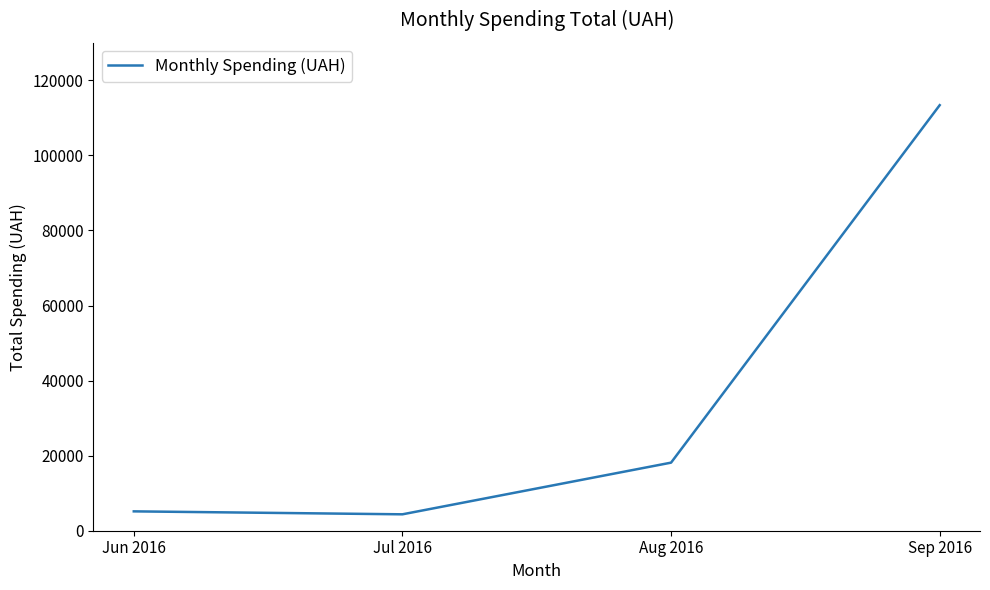

The value at Aug 2016 is 18139.6. True or false?

True